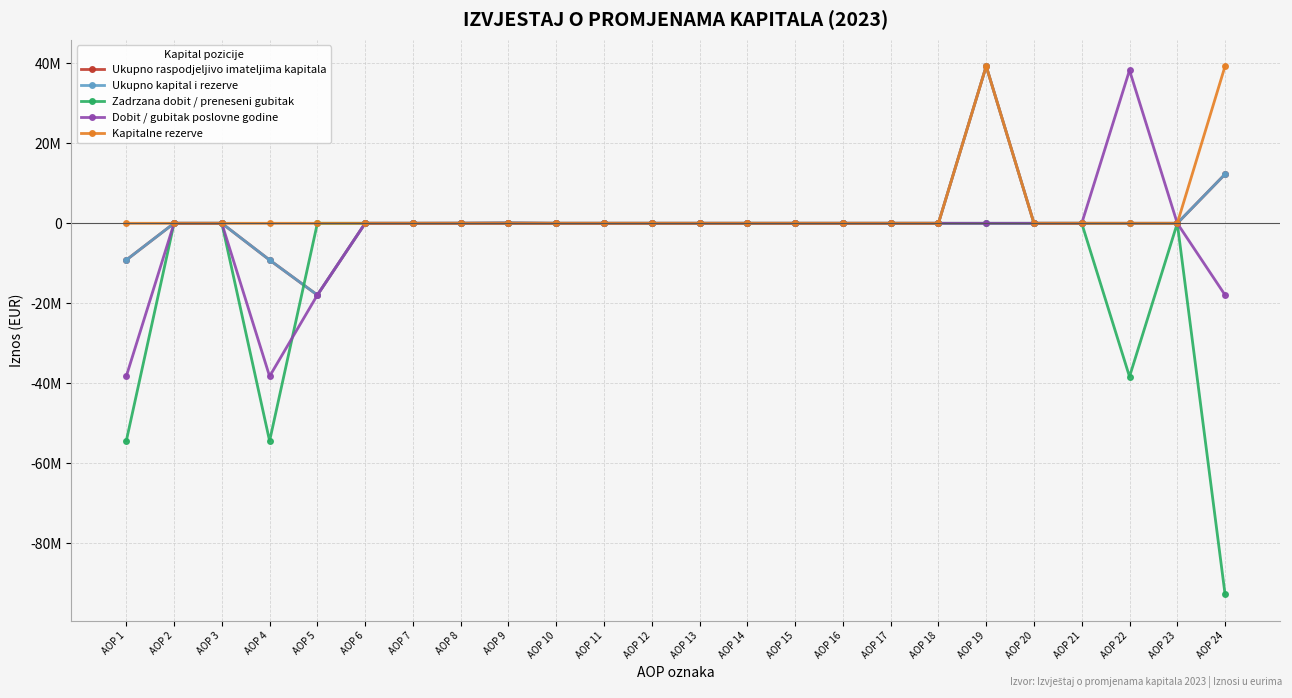

The Dobit / gubitak poslovne godine series shows 60233605 at AOP 22. True or false?

False